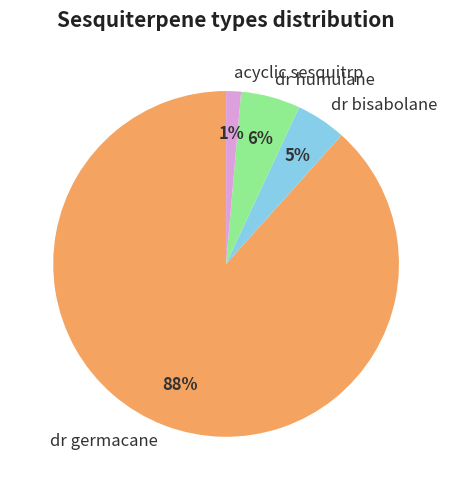

What percentage is the acyclic sesquitrp slice, to the nearest percent?

1%